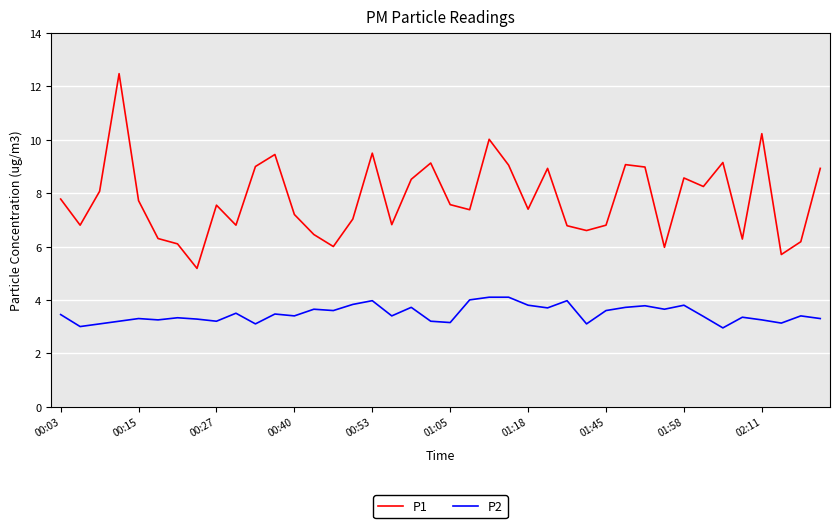

True or false: P1 and P2 cross at least once.

False